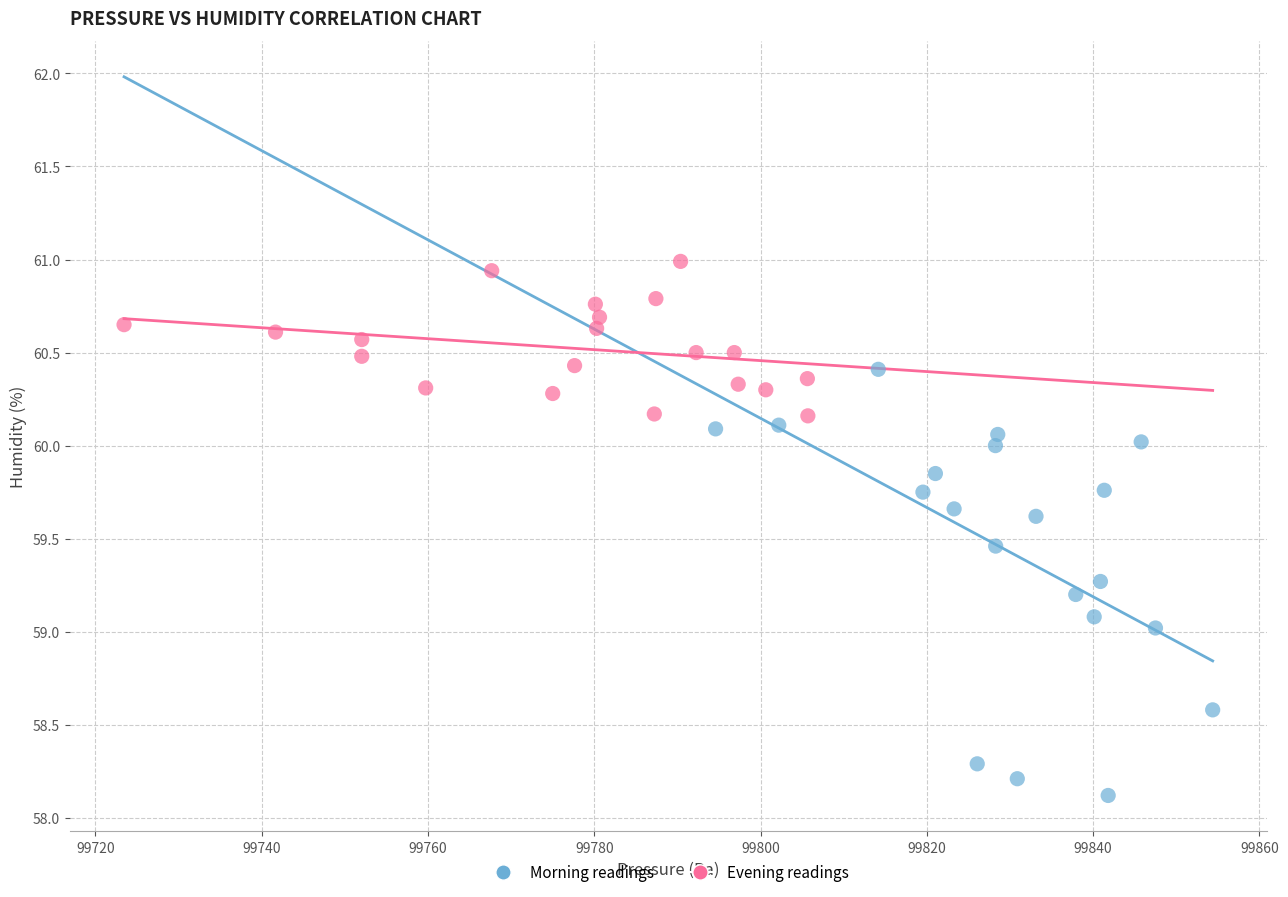

Which series contains the highest Y value?

Evening readings